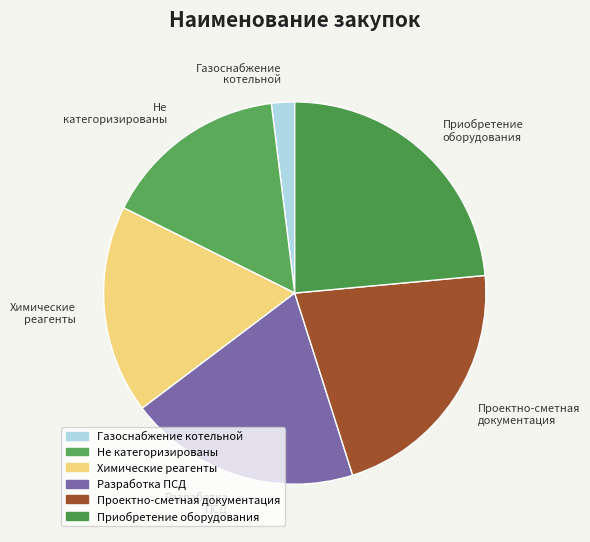

Is there a majority slice in this chart?

No